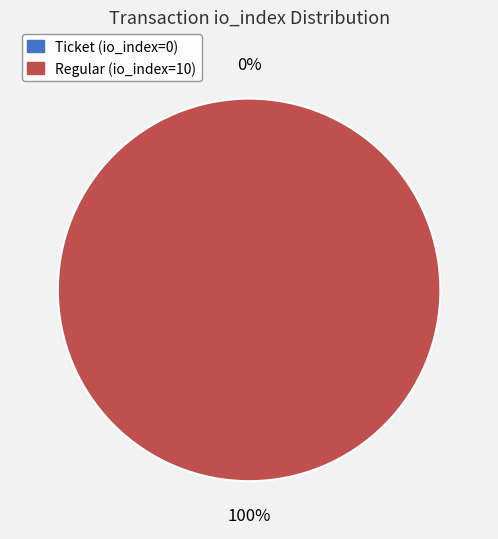

Between Ticket (io_index=0) and Regular (io_index=10), which is larger?

Regular (io_index=10)